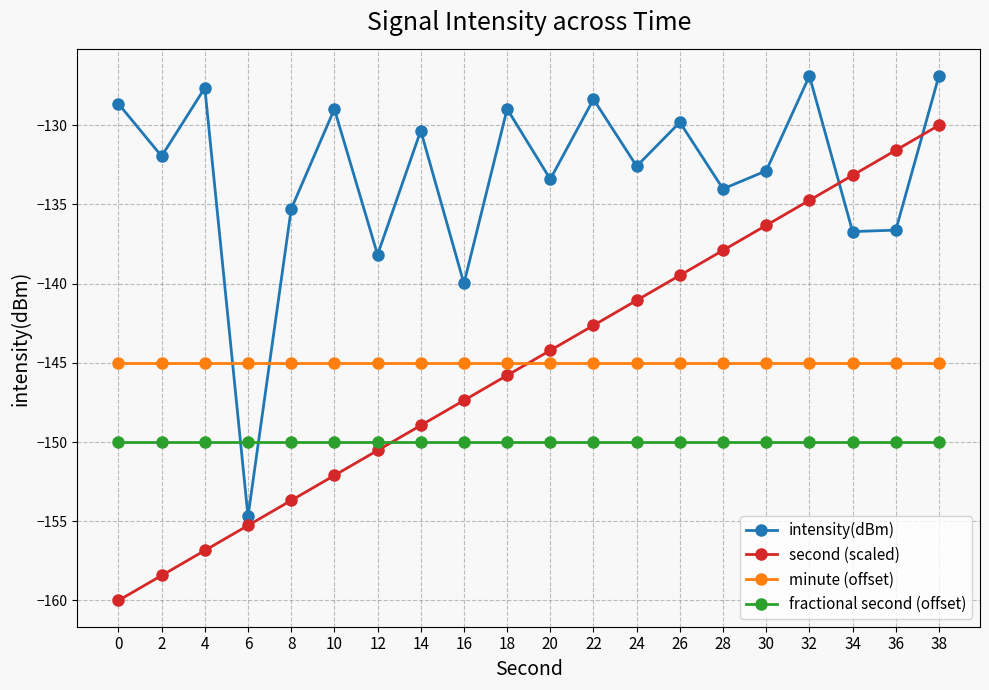

What is the spread (max minus min) of values at 22?

21.6